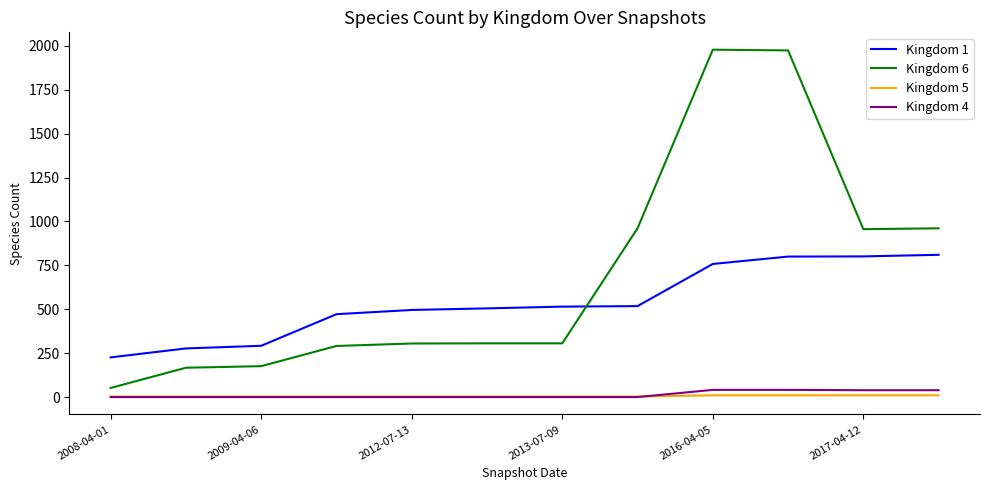

What is the difference between the maximum and minimum values in the Kingdom 5 series?

7